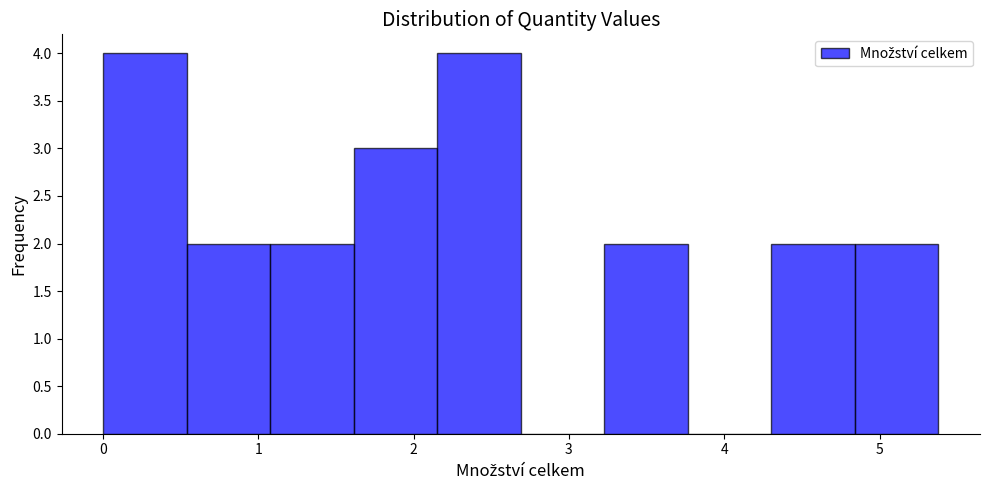

Reading left to right, transcribe this chart: for each bar, give the range it covers on the x-axis and its height. Neither the bar edges nor the heights are printed on the chart, so give them approximately, as read against the axes.

0.0 to 0.5: 4
0.5 to 1.1: 2
1.1 to 1.6: 2
1.6 to 2.2: 3
2.2 to 2.7: 4
2.7 to 3.2: 0
3.2 to 3.8: 2
3.8 to 4.3: 0
4.3 to 4.8: 2
4.8 to 5.4: 2